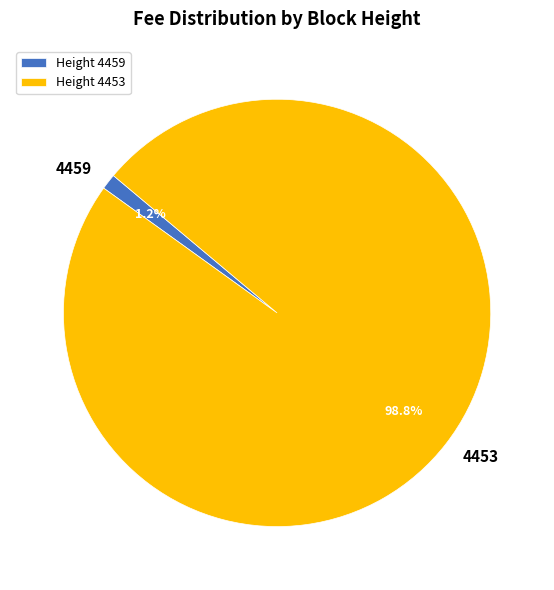

Which slice represents more than half of the pie?

Height 4453